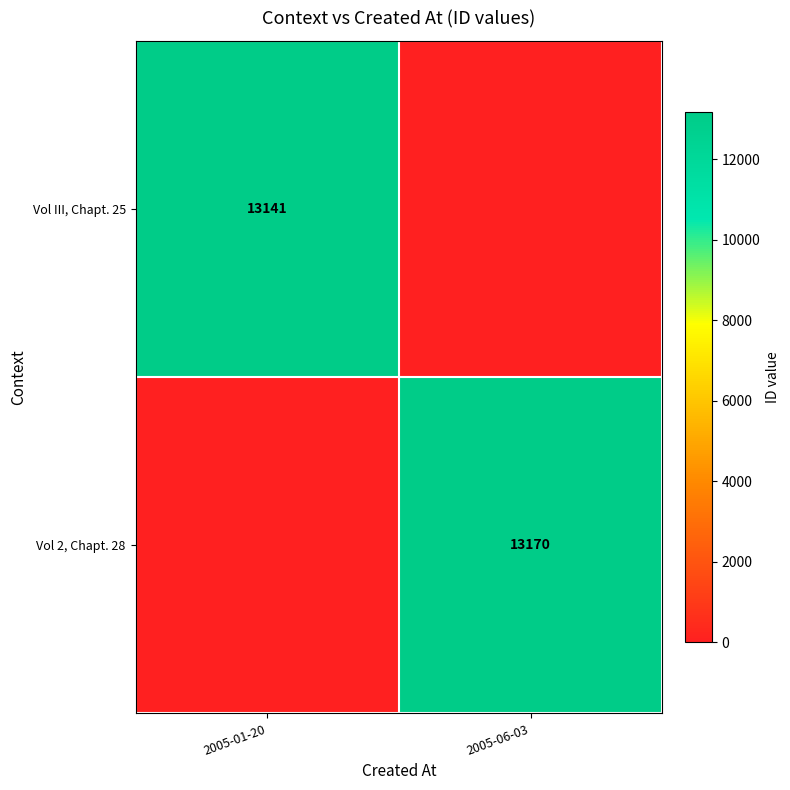

The value of Vol III, Chapt. 25 at 2005-01-20 is 2780. True or false?

False